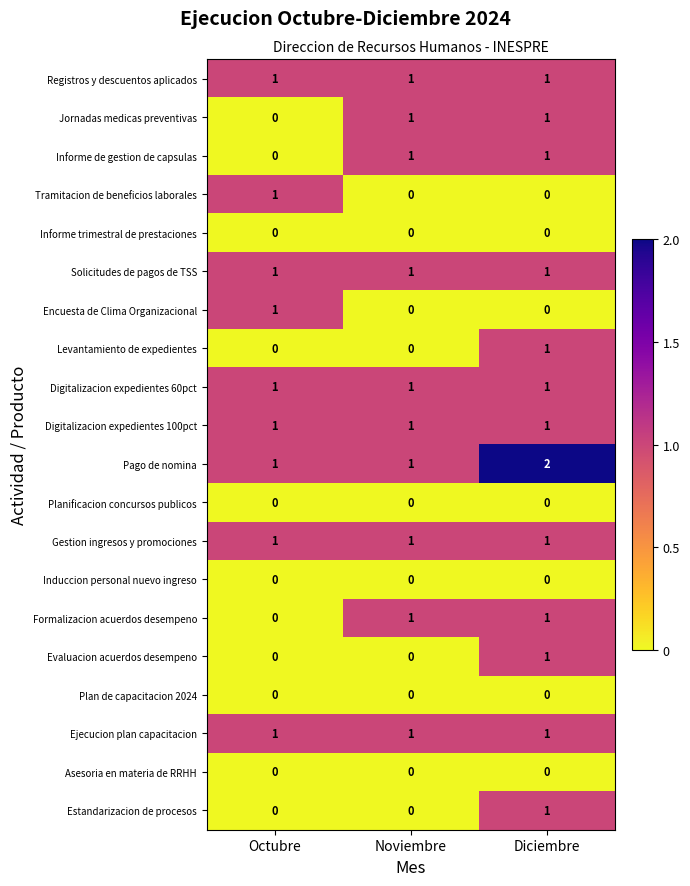

How many Tramitacion de beneficios laborales values are between 0 and 1?

3